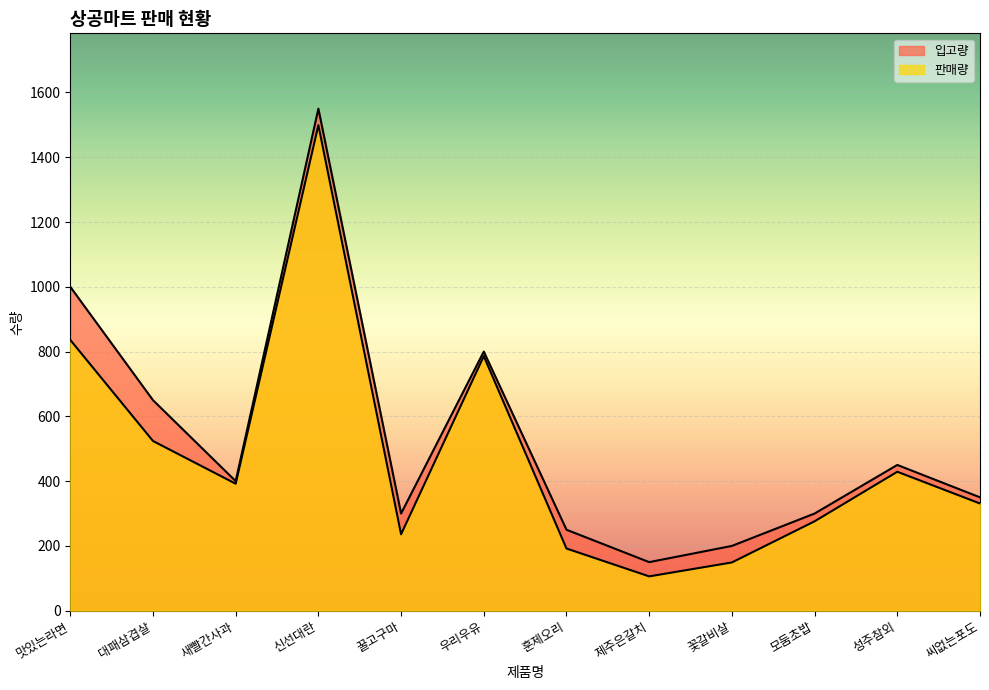

Read the 입고량 value at 훈제오리.

250